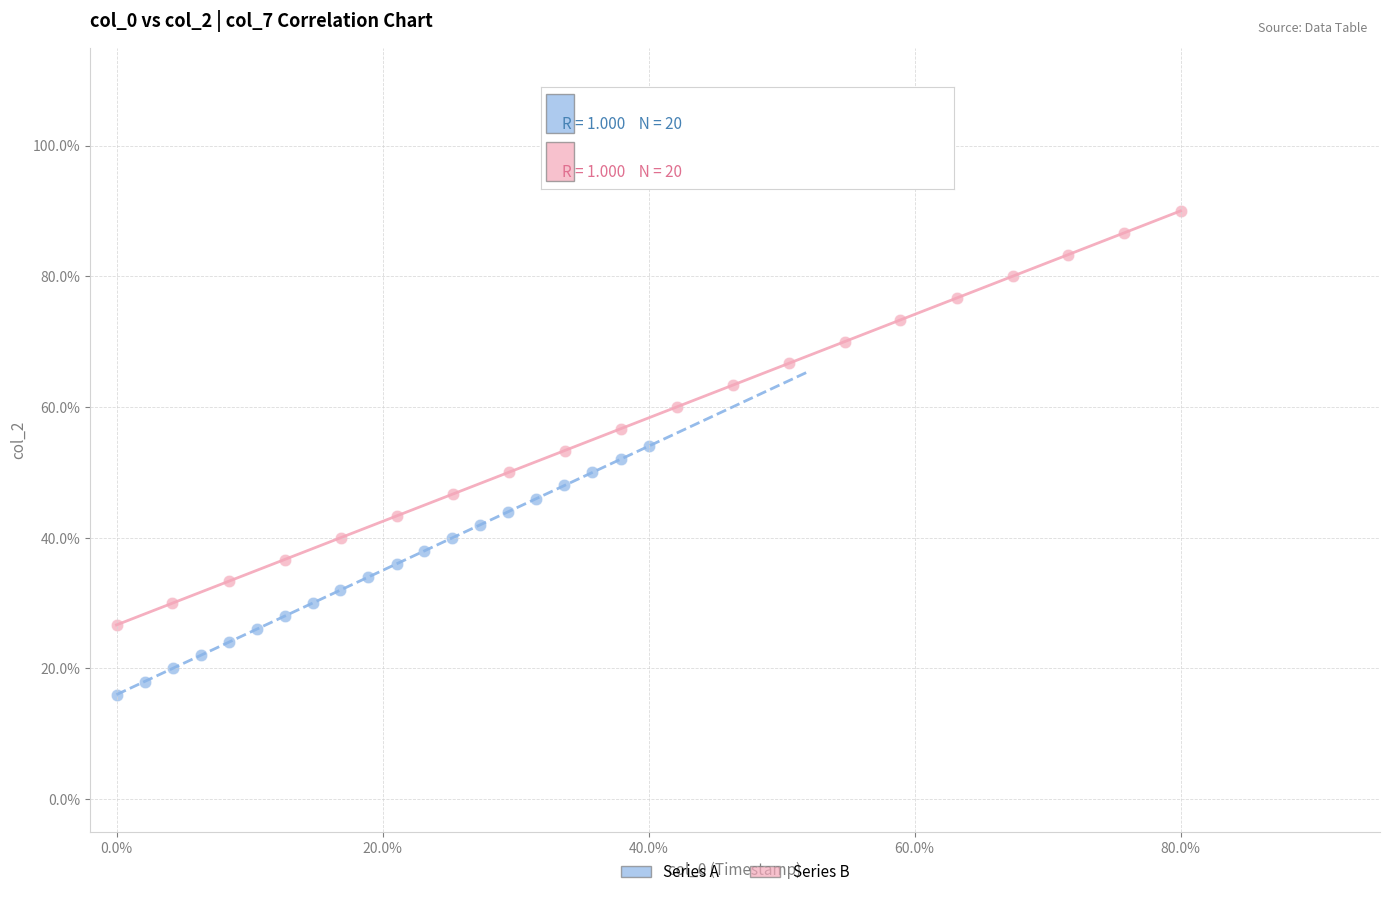

Which series has the largest Y range (max minus min)?

Series B